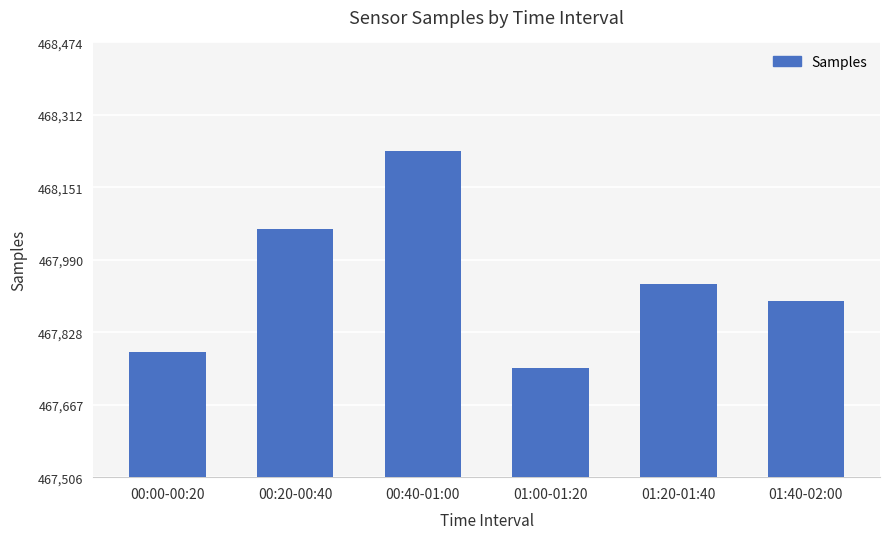

Approximately how many times larger is the value at 01:20-01:40 compared to 00:40-01:00?

1.0